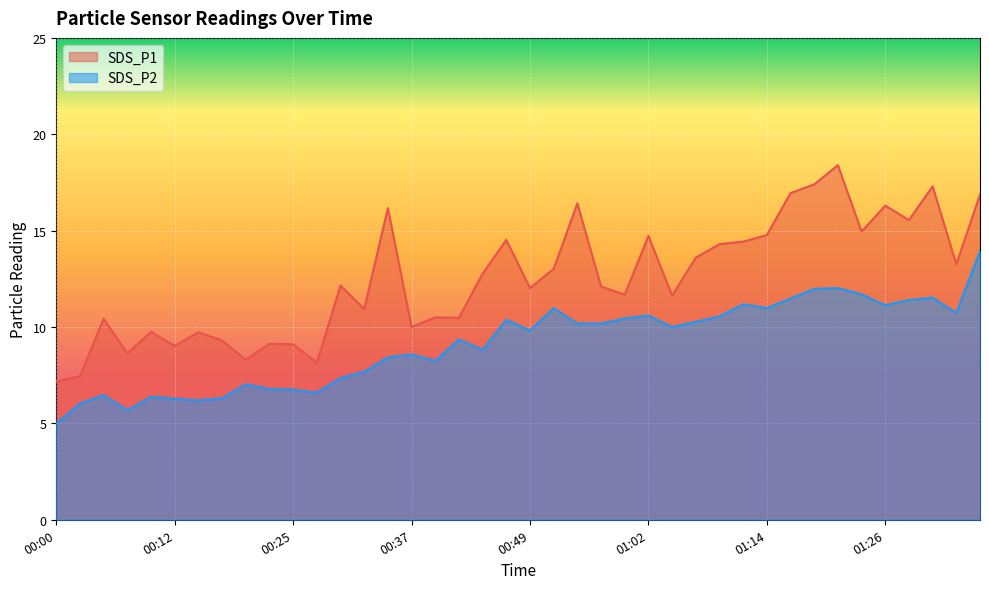

At which label does SDS_P1 reach its minimum?

00:00